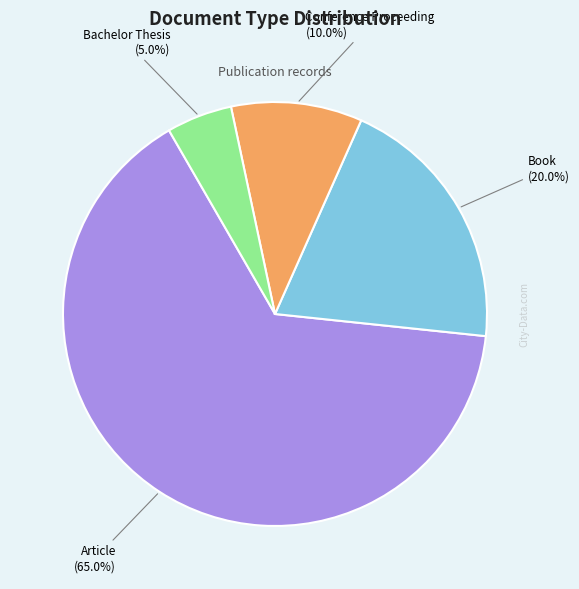

How many slices are in this pie chart?

4